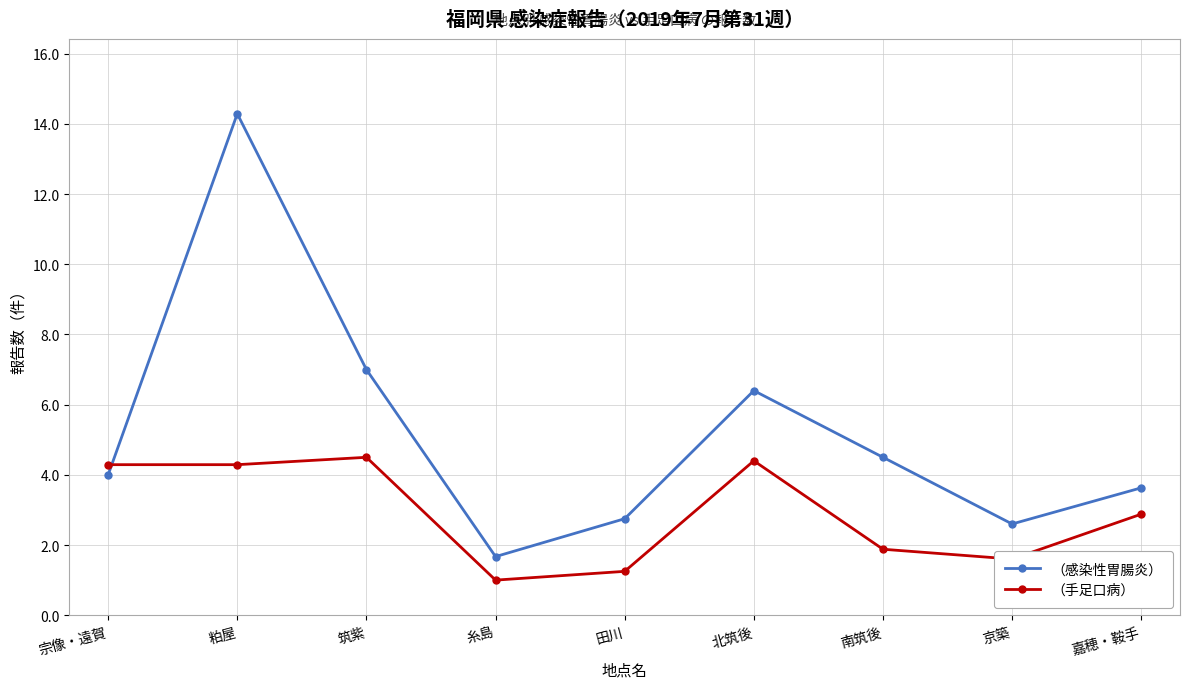

Where does the （手足口病） series first go above 2?

宗像・遠賀